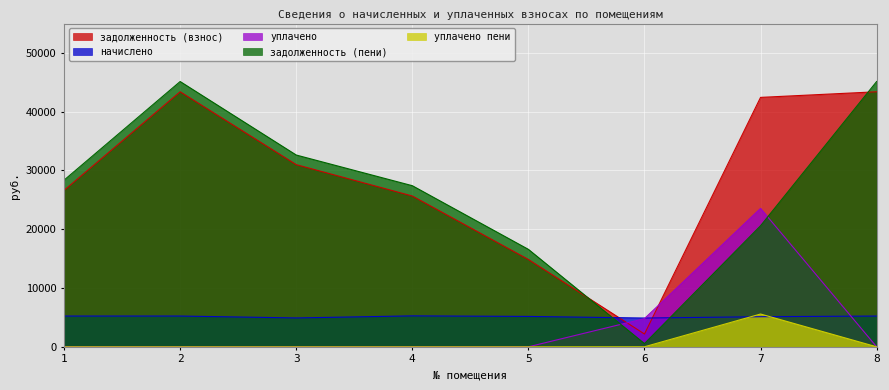

Which series has the largest range (max minus min)?

задолженность (пени)